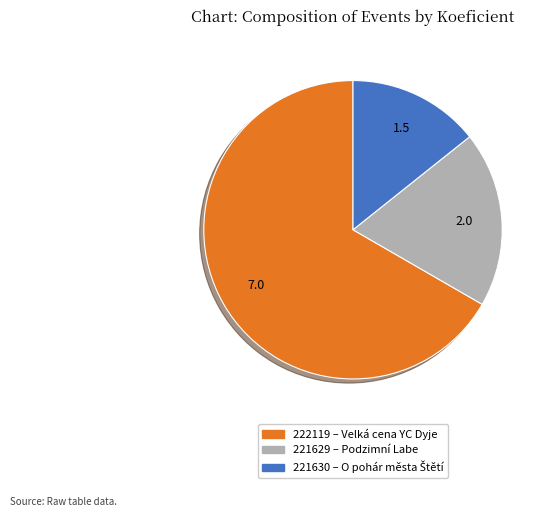

Which slice represents more than half of the pie?

222119